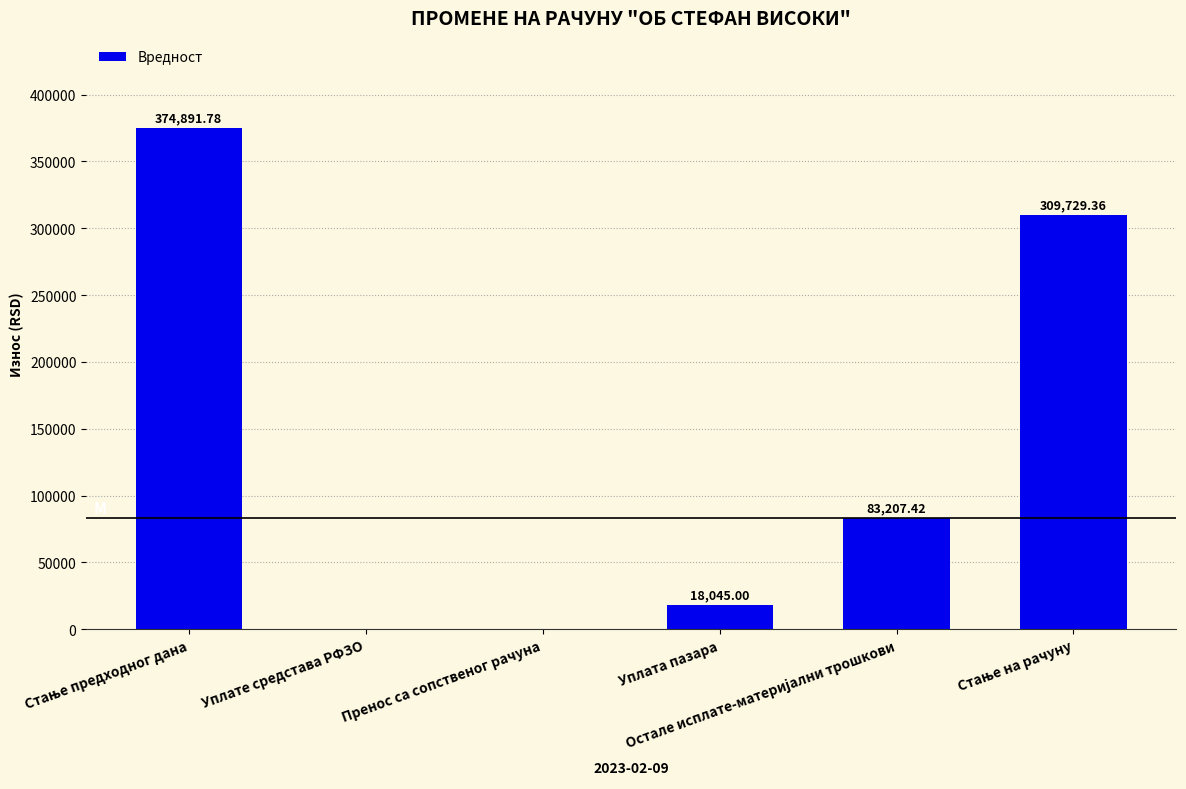

What is the sum of all values?

785873.6